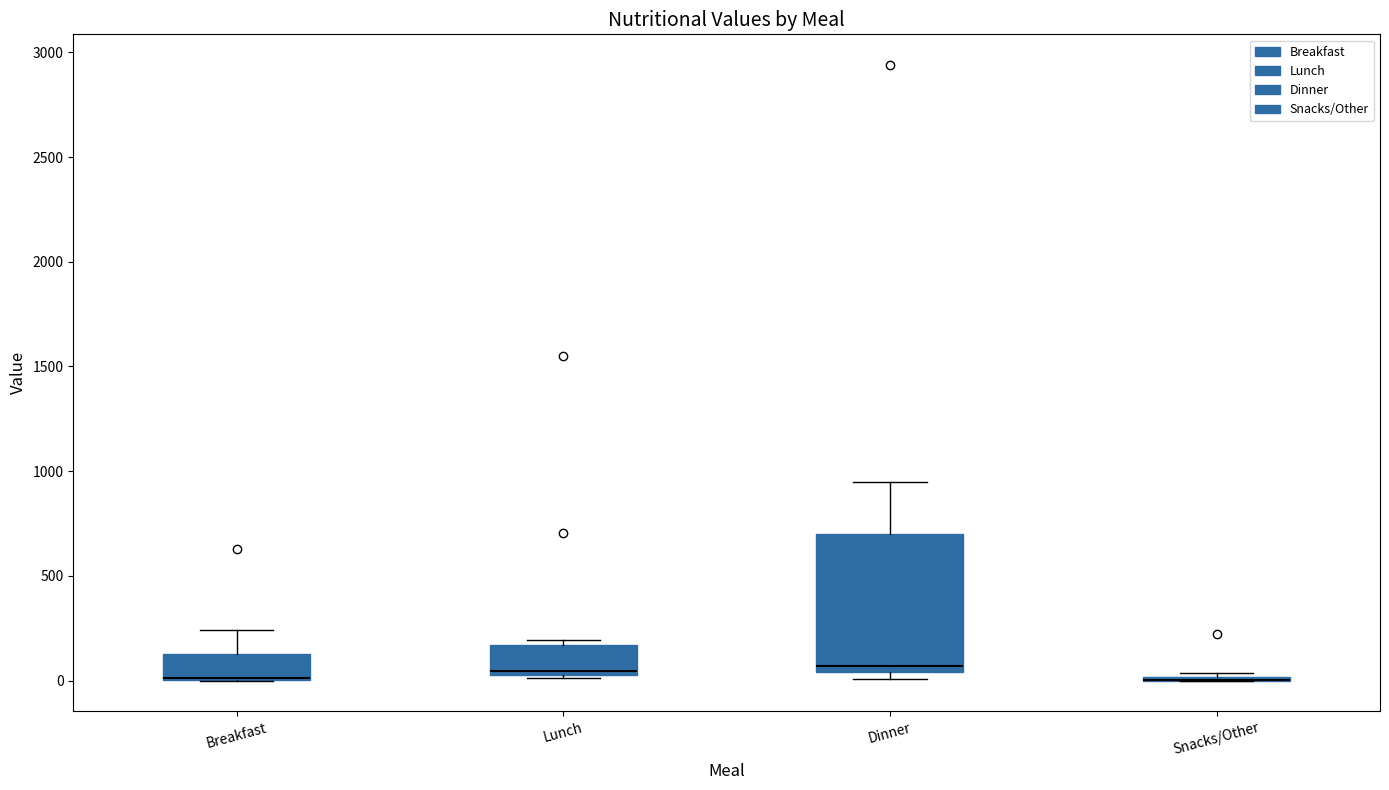

Reading left to right, read every box against the y-axis: the position of its median line, the range the box covers, and the ends of its whiskers. The values are not printed on the chart, so give them approximately, as read against the axis.

Breakfast: median 0 (drawn on the box's lower edge), box 0 to 150, whiskers 0 to 250
Lunch: median 50 (just above the box's lower edge), box 50 to 150, whiskers 0 to 200
Dinner: median 50 (just above the box's lower edge), box 50 to 700, whiskers 0 to 950
Snacks/Other: box collapsed to a line at 0, whiskers 0 to 50